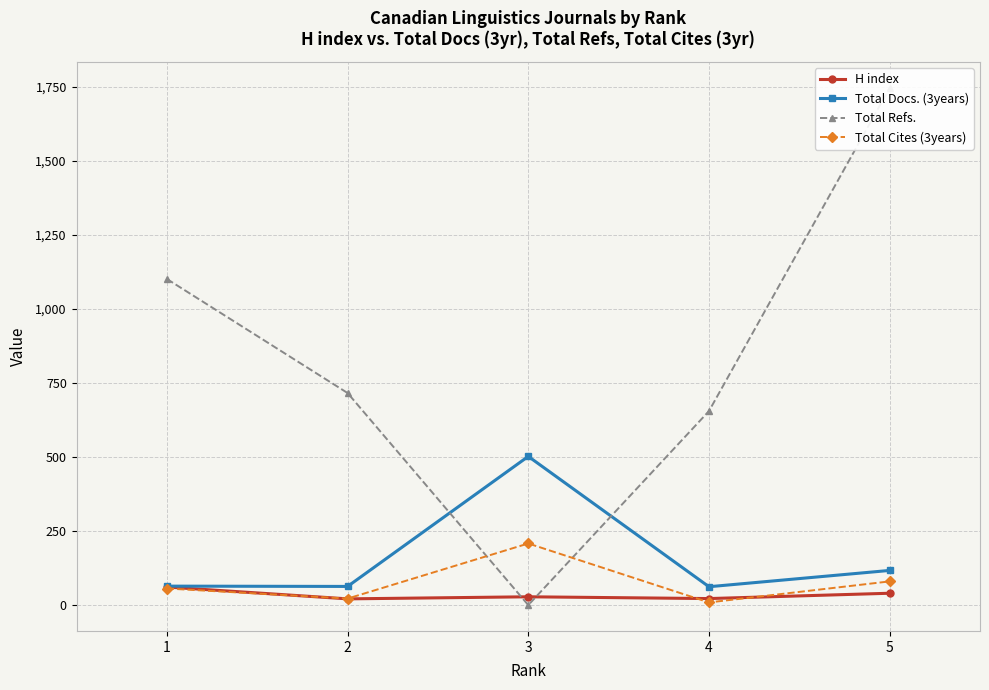

Where does the Total Refs. series first go above 716?

1